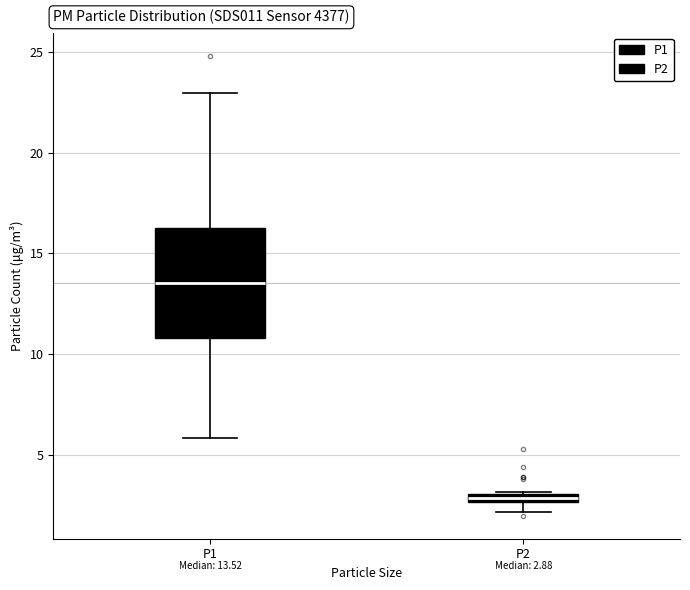

Which box is the tallest, from its lower edge to its upper edge?

P1